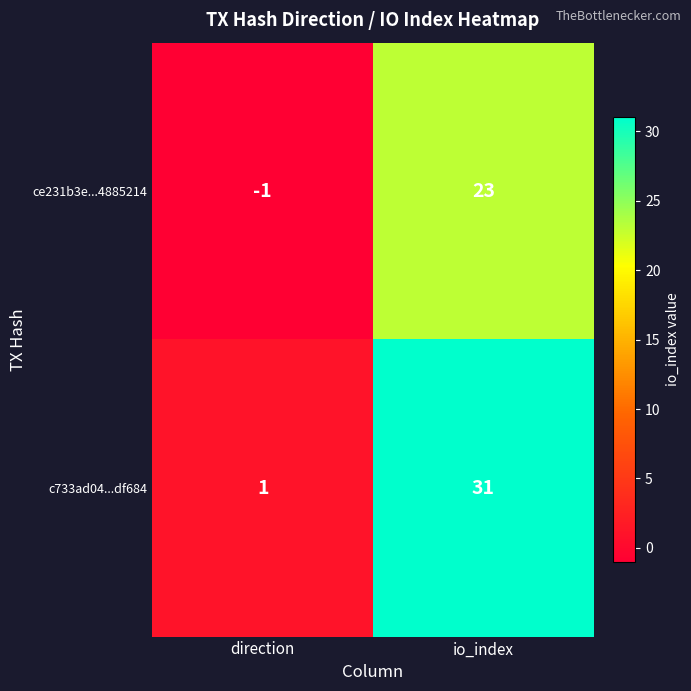

What is the difference between the maximum and minimum values in the ce231b3e...4885214 series?

24